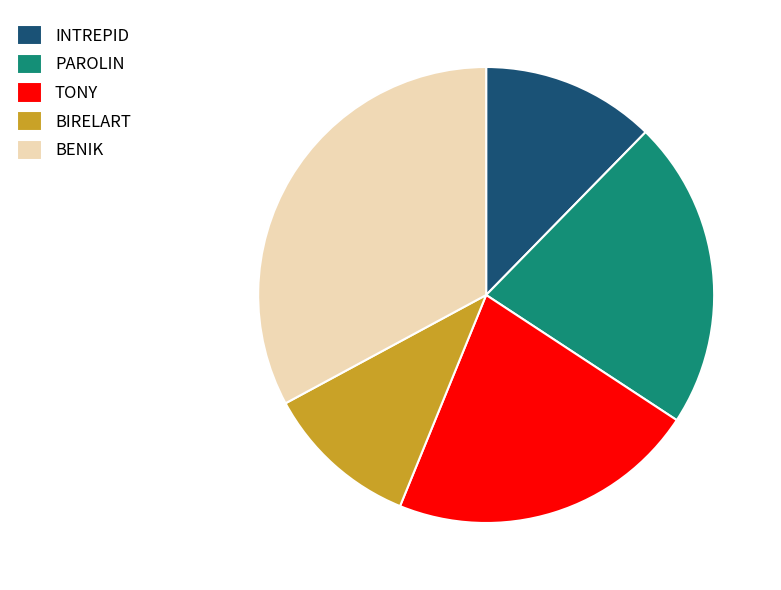

Is there a majority slice in this chart?

No